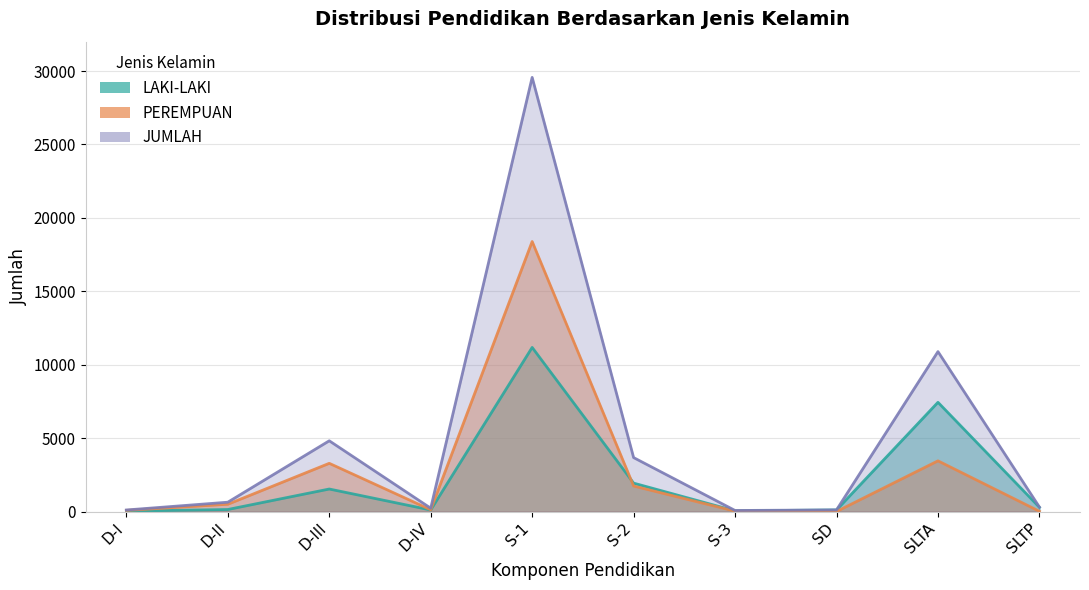

At which label is PEREMPUAN closest to 9196?

SLTA